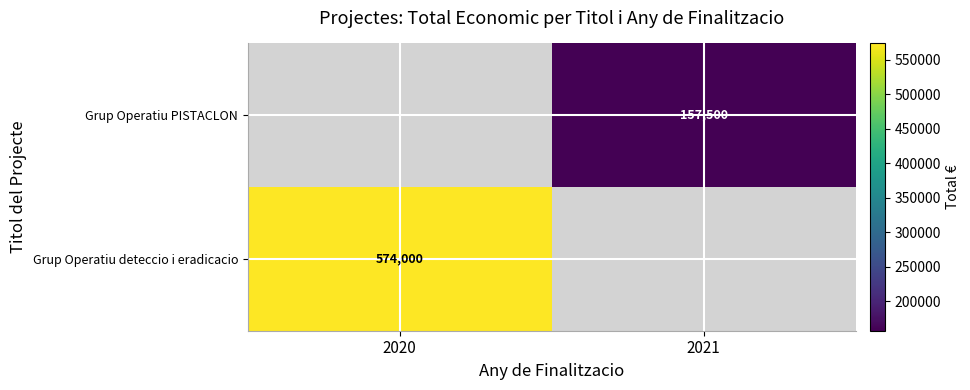

Is it true that Grup Operatiu PISTACLON equals 46607 at 2021?

False